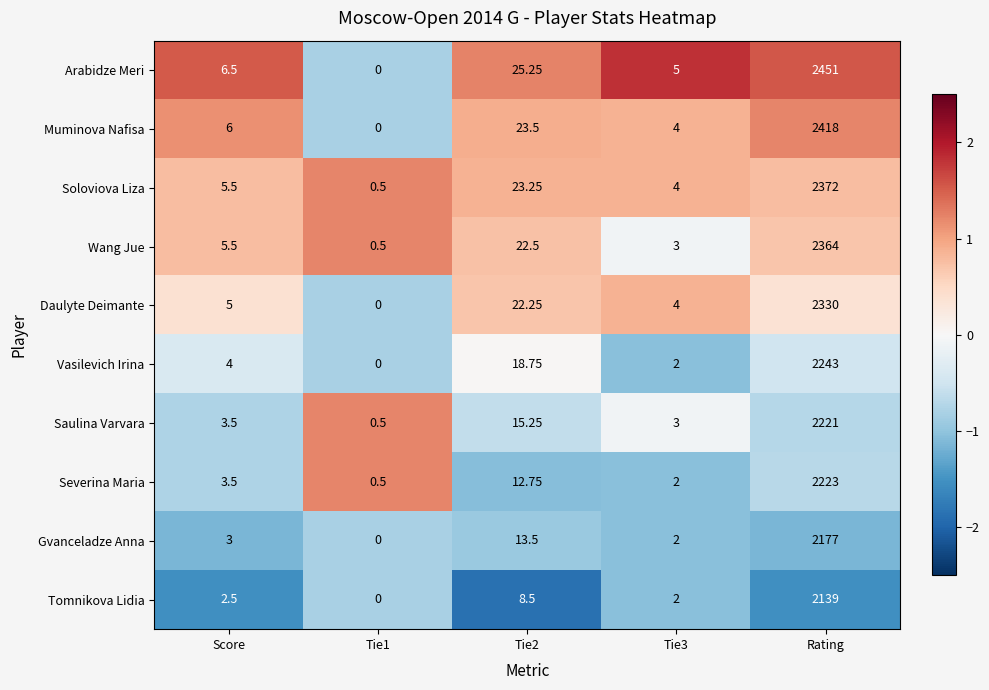

Which series has the largest total across all categories?

Arabidze Meri